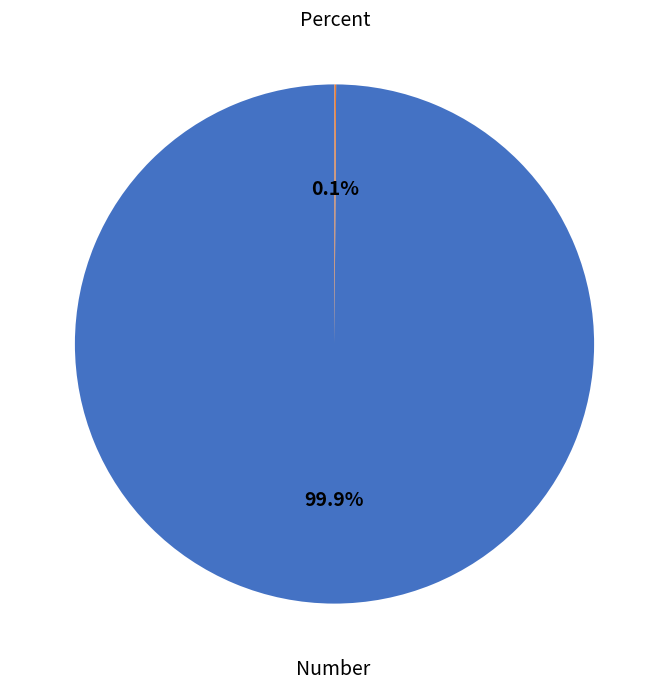

Does any single category account for the majority?

Yes